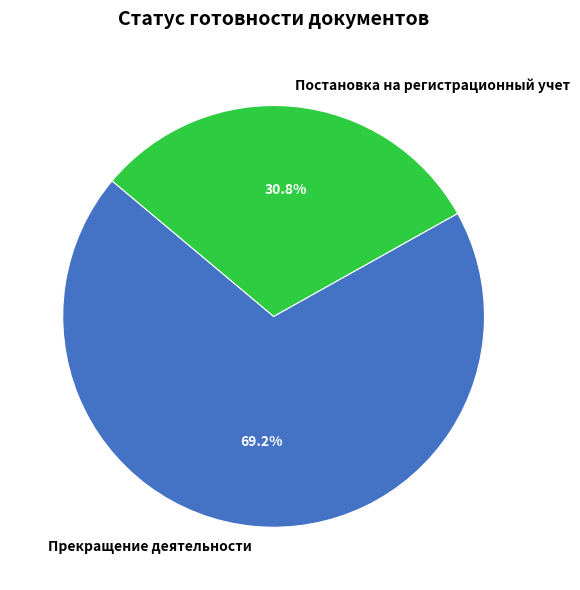

Between Постановка на регистрационный учет and Прекращение деятельности, which is larger?

Прекращение деятельности